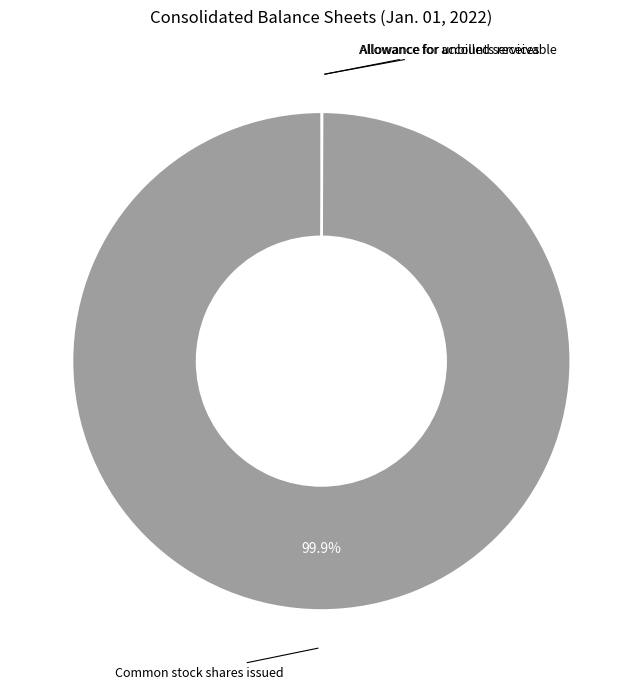

To the nearest percent, what is the difference between the largest and smallest slice percentages?

100%